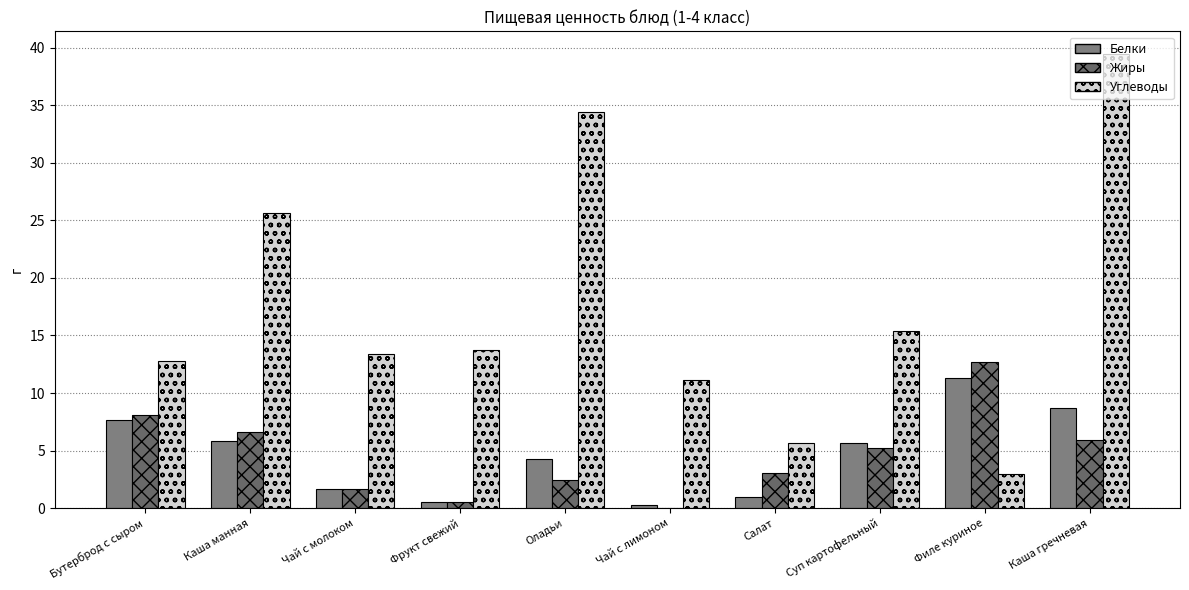

What is the difference between the highest and lowest values at Оладьи?

32.0